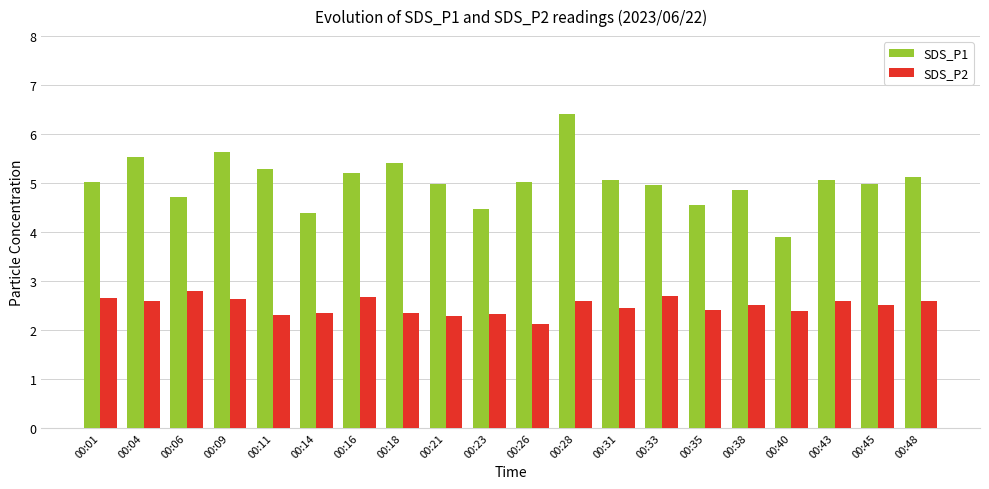

What is the average value of the SDS_P1 series?

5.0